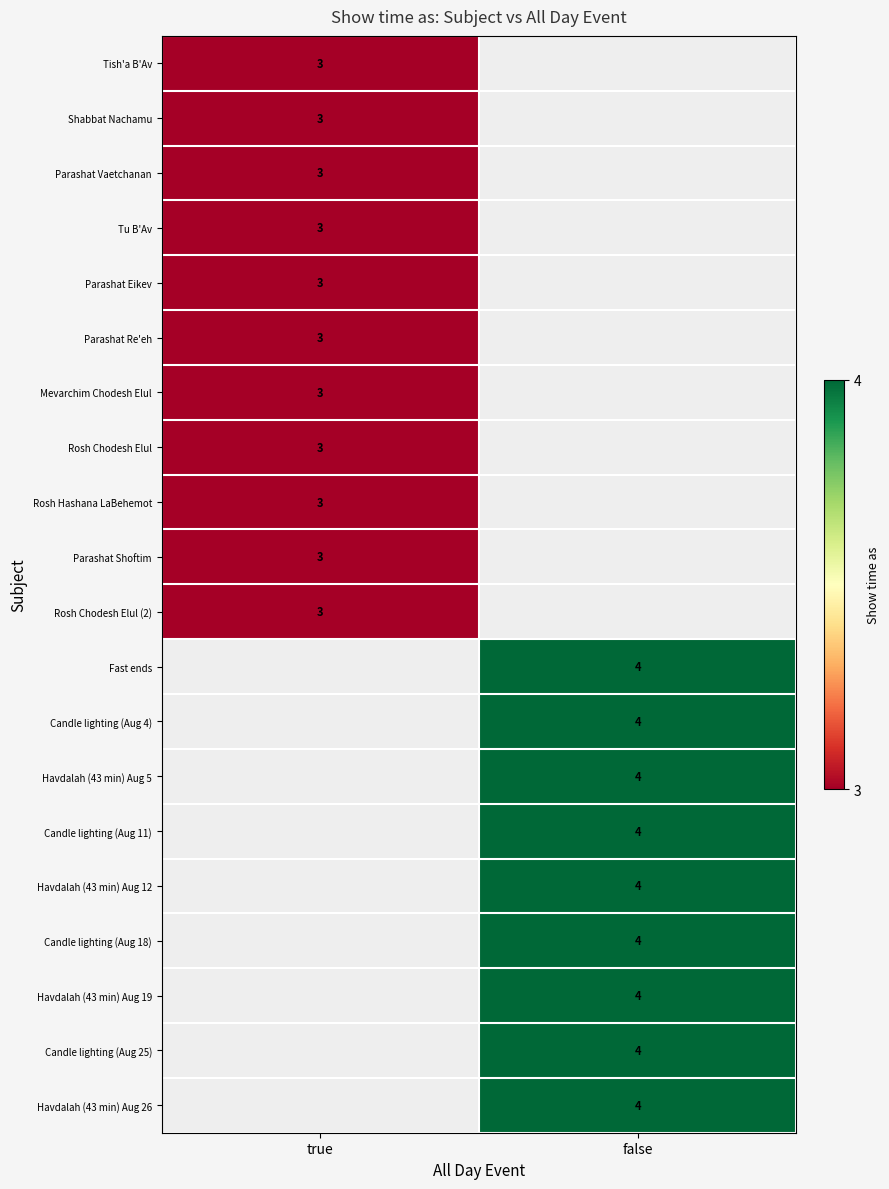

True or false: Parashat Re'eh has a value of 3 at true.

True